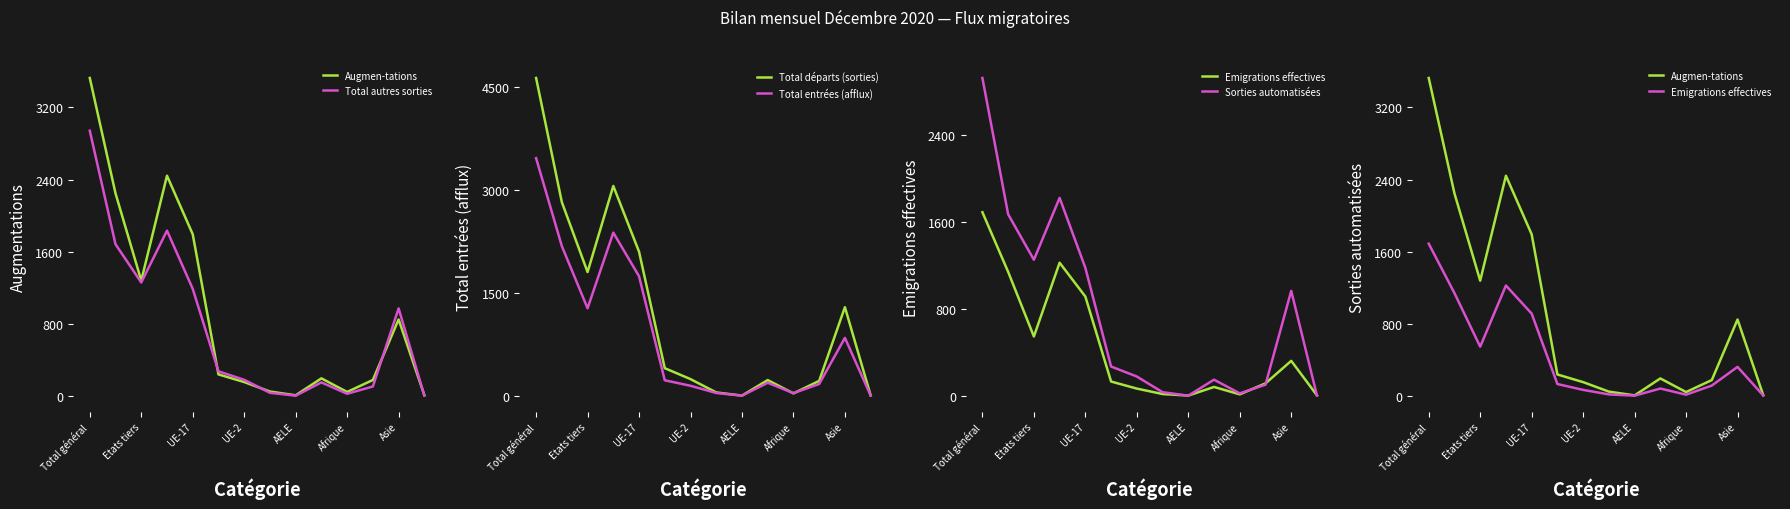

At how many categories does at least one series exceed 2208?

3